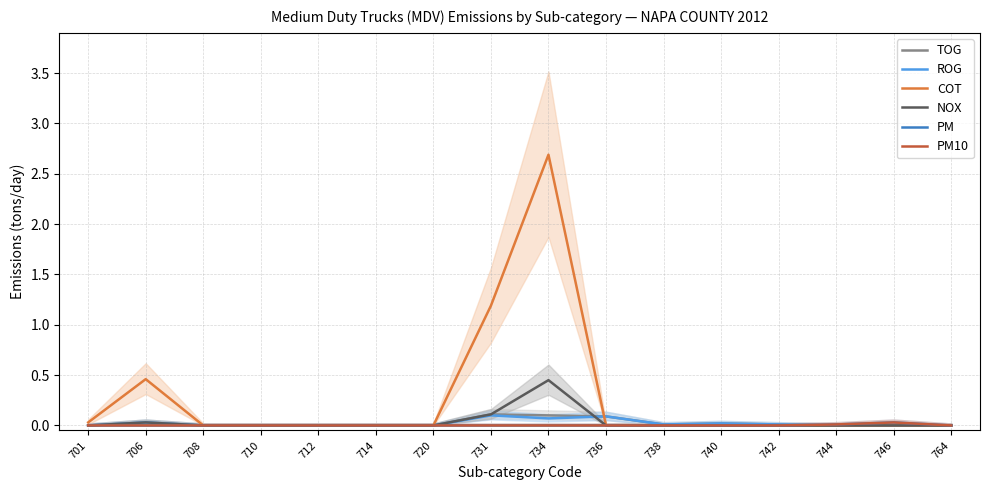

What are all the series names shown in the legend?

TOG, ROG, COT, NOX, PM, PM10